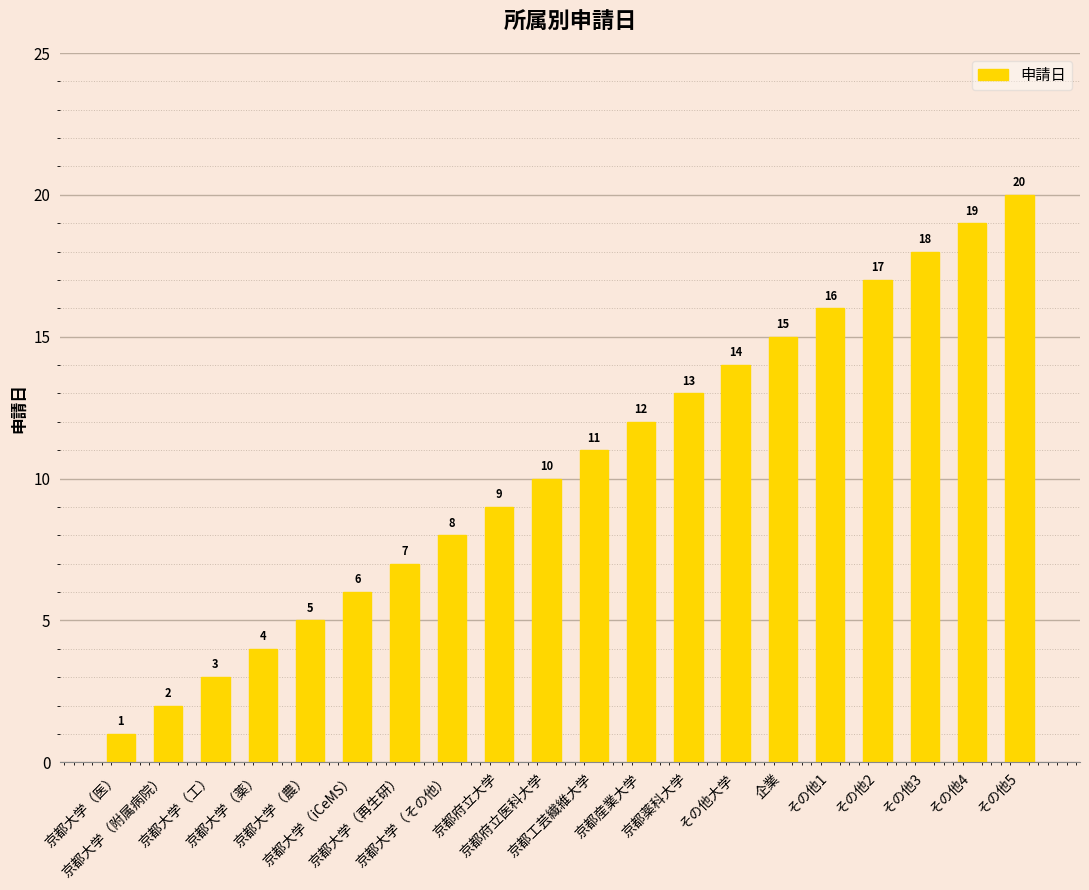

At which category does the chart reach its peak across all series?

その他5